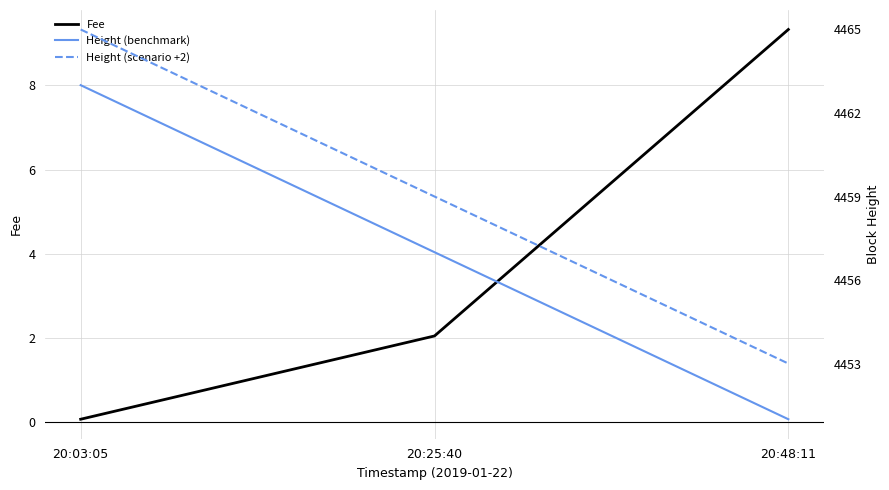

Reading left to right, what are all the values shown in this chart?

Fee: 20:03:05=0.1	20:25:40=2.1	20:48:11=9.3
Height (benchmark): 20:03:05=4463.0	20:25:40=4457.0	20:48:11=4451.0
Height (scenario +2): 20:03:05=4465.0	20:25:40=4459.0	20:48:11=4453.0